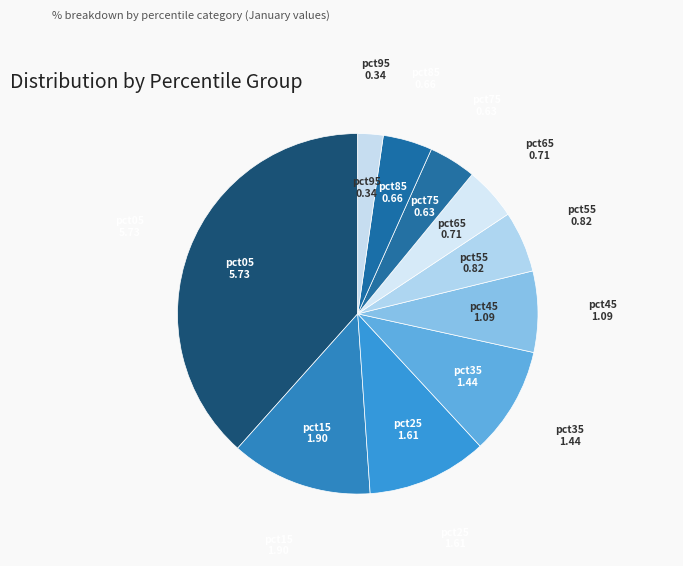

Rank the categories by value from lowest to highest.

pct95, pct75, pct85, pct65, pct55, pct45, pct35, pct25, pct15, pct05